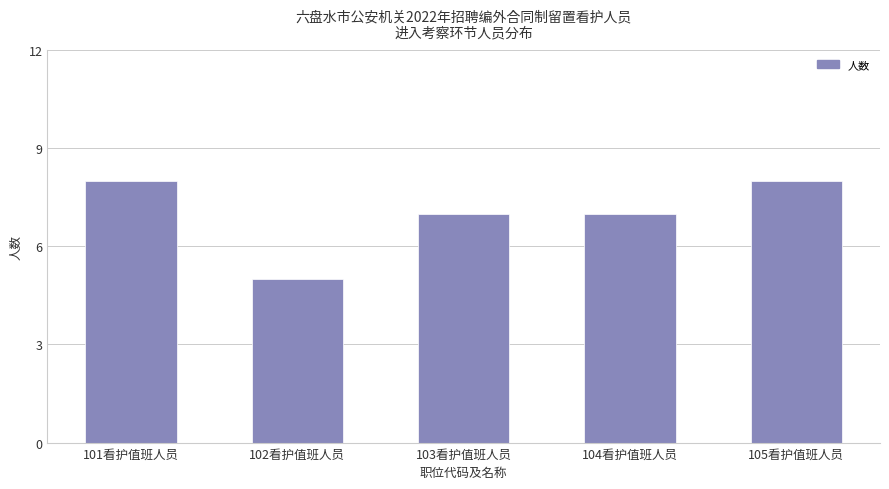

Count the number of categories in the chart.

5